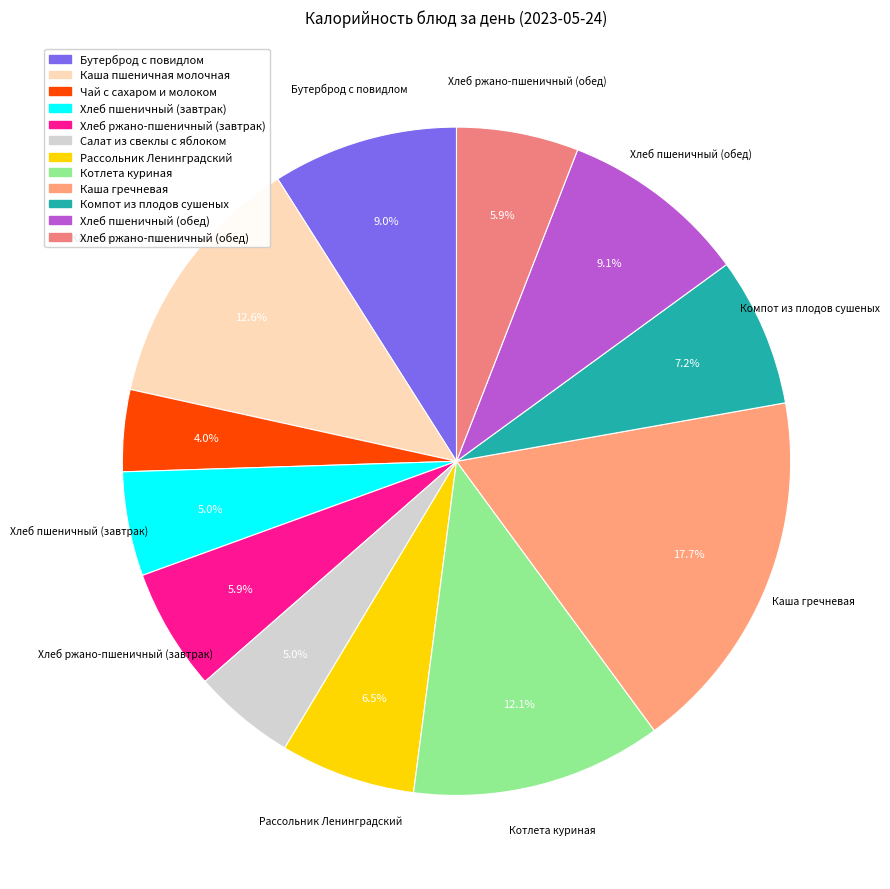

To the nearest percent, what is the combined percentage of Котлета куриная and Хлеб ржано-пшеничный (завтрак)?

18%